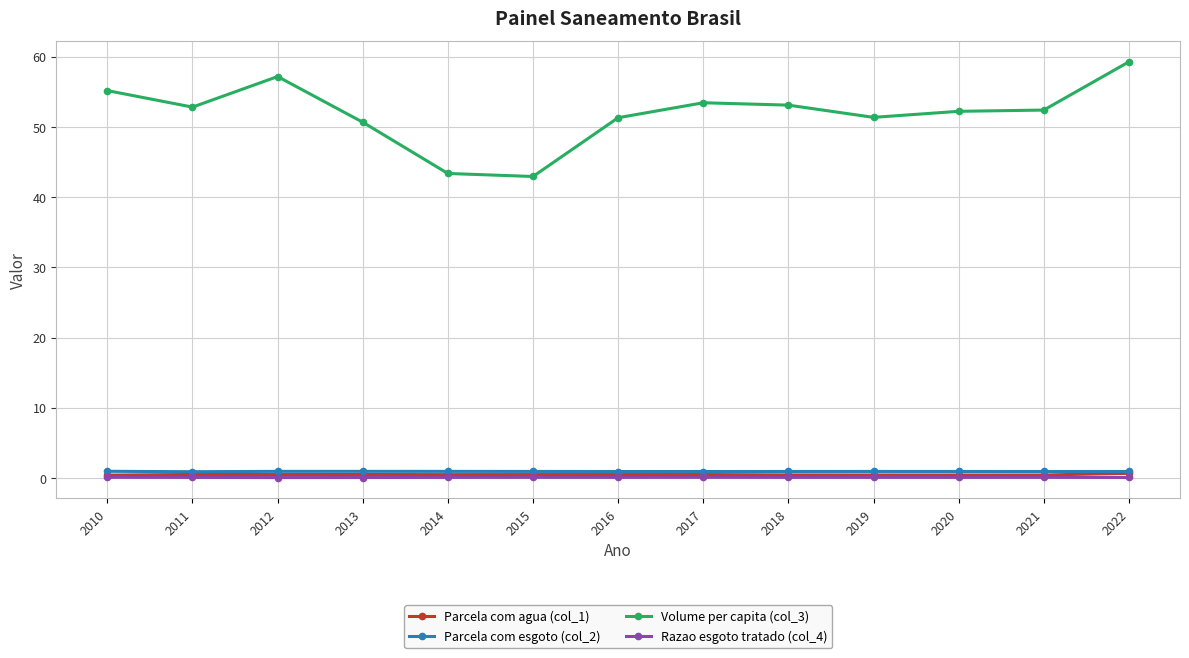

At how many categories does at least one series exceed 18?

13